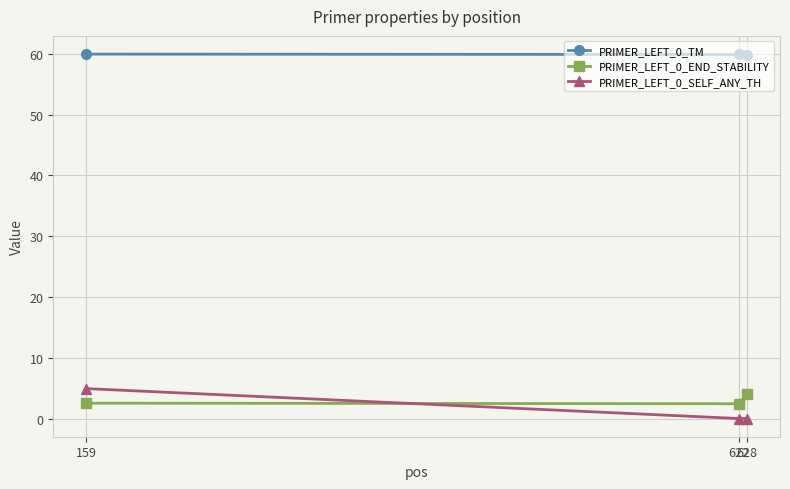

What is the sum of all PRIMER_LEFT_0_END_STABILITY values?

8.9